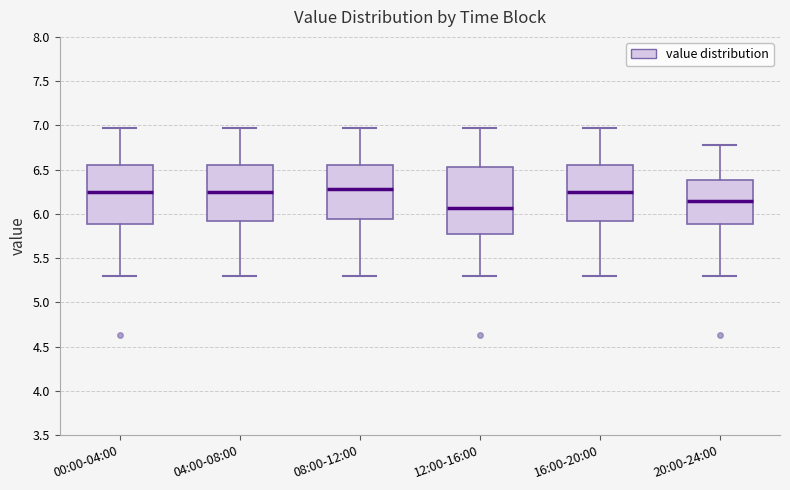

Where does the median line of the box for 20:00-24:00 sit on the y-axis? The values are not printed on the chart, so give them approximately, as read against the axis.

6.15